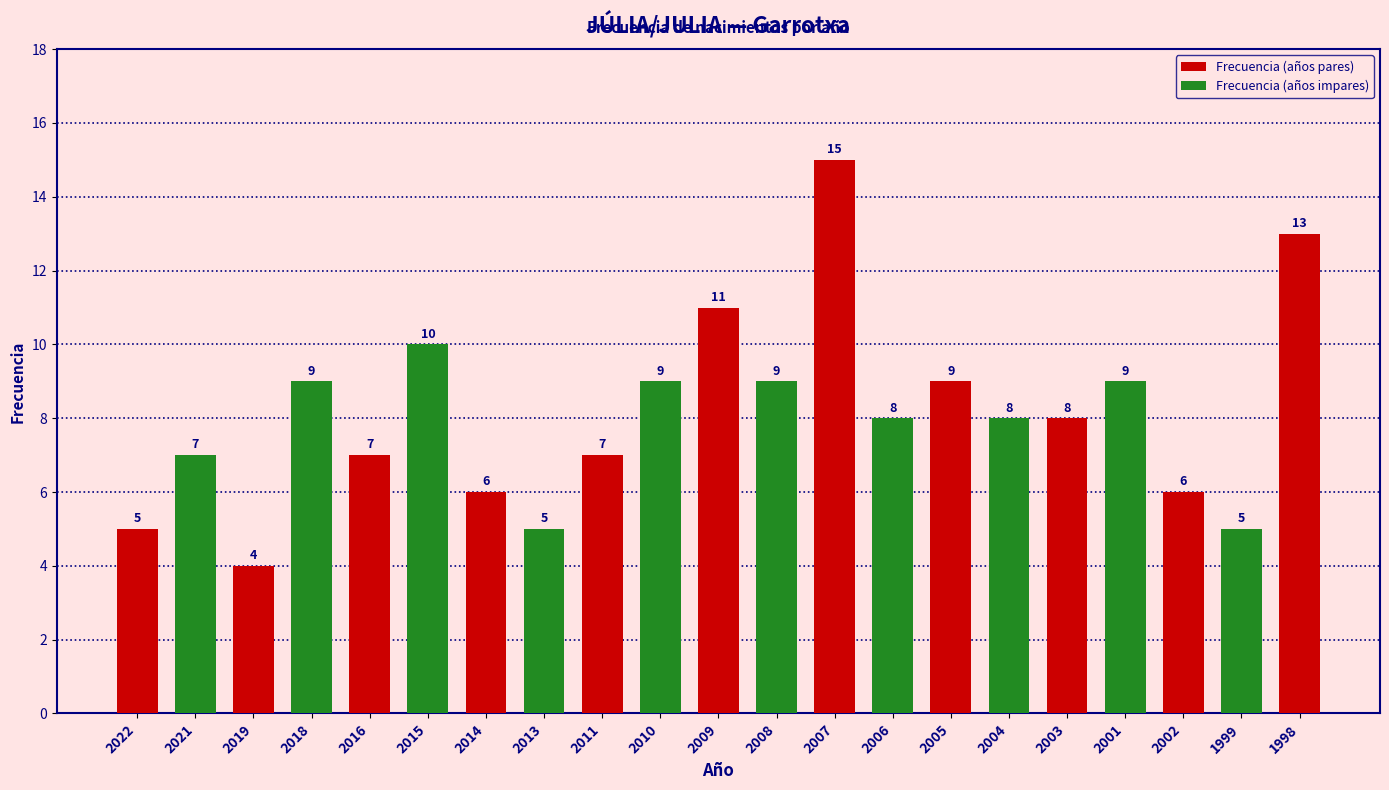

What is the difference between the values at 2015 and 2004?

2